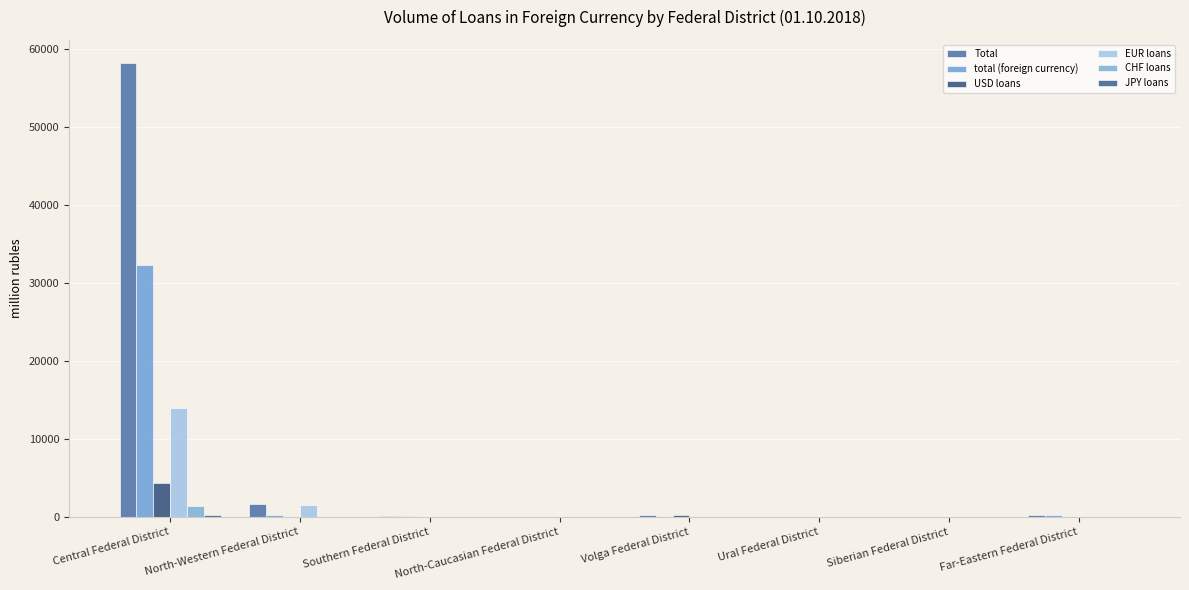

Which has a higher value, North-Western Federal District or Ural Federal District?

North-Western Federal District